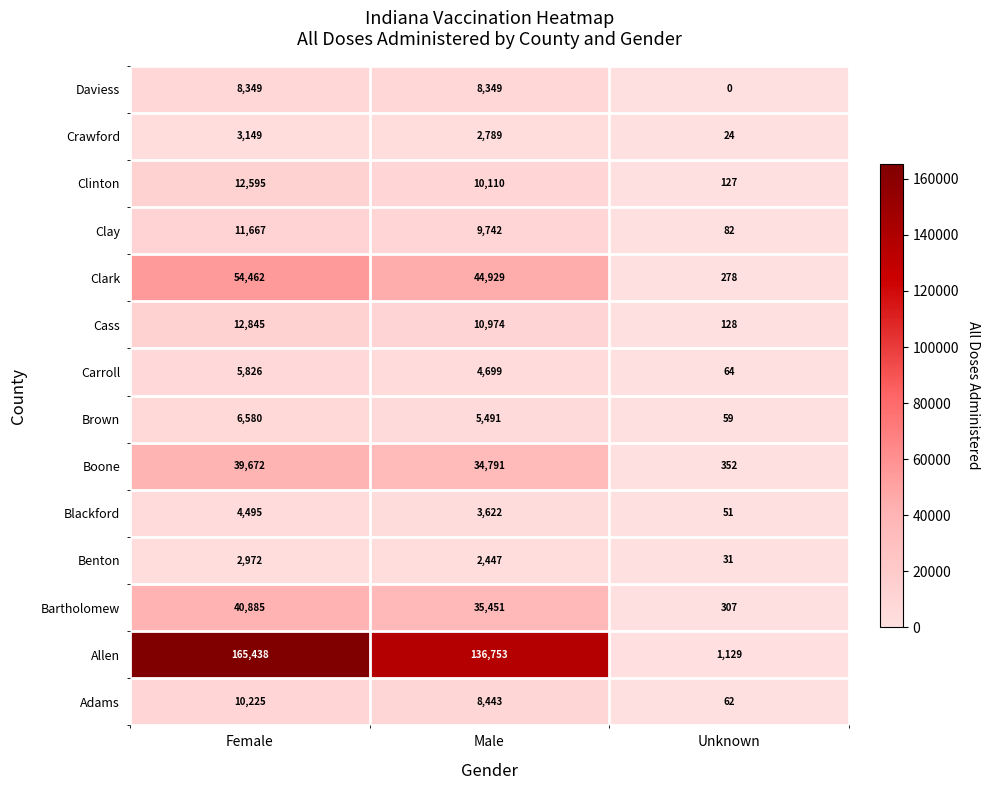

At which label does Blackford first exceed 3622?

Female